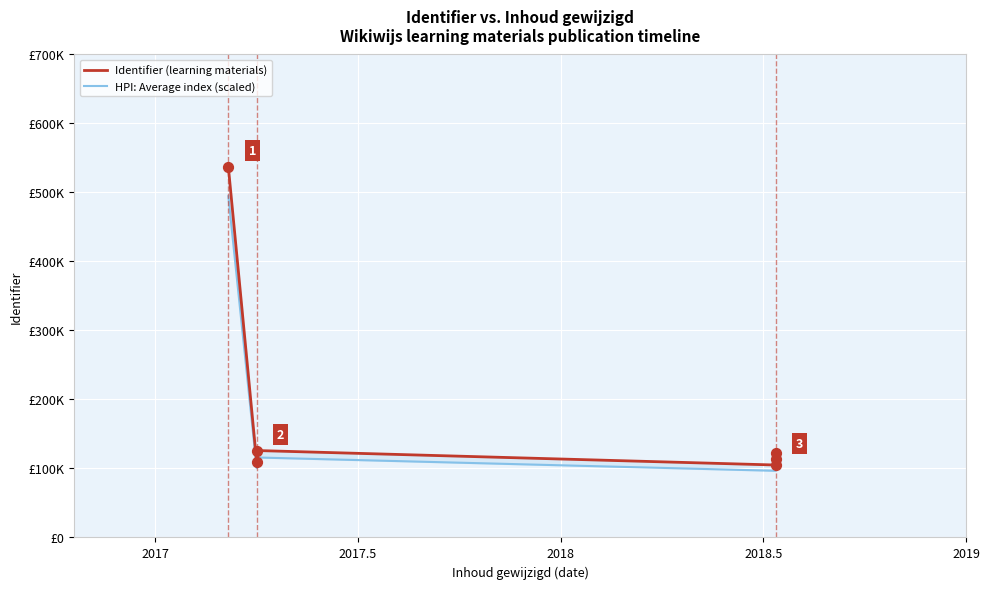

Which series has the largest total across all categories?

Identifier (learning materials)